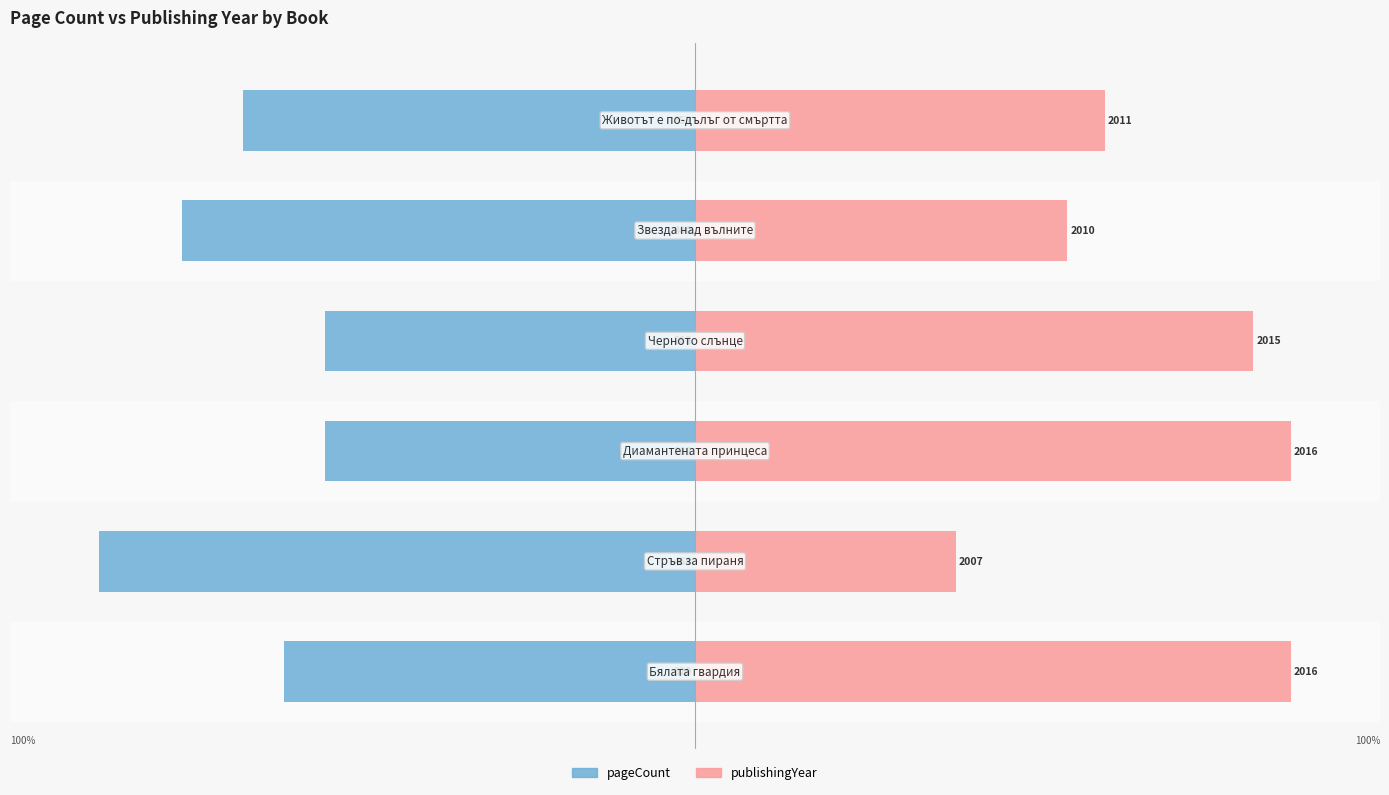

Reading left to right, extract all data points from this chart.

pageCount: -69.0	-100.0	-62.1	-62.1	-86.2	-75.9
publishingYear: 100.0	43.8	100.0	93.8	62.5	68.8